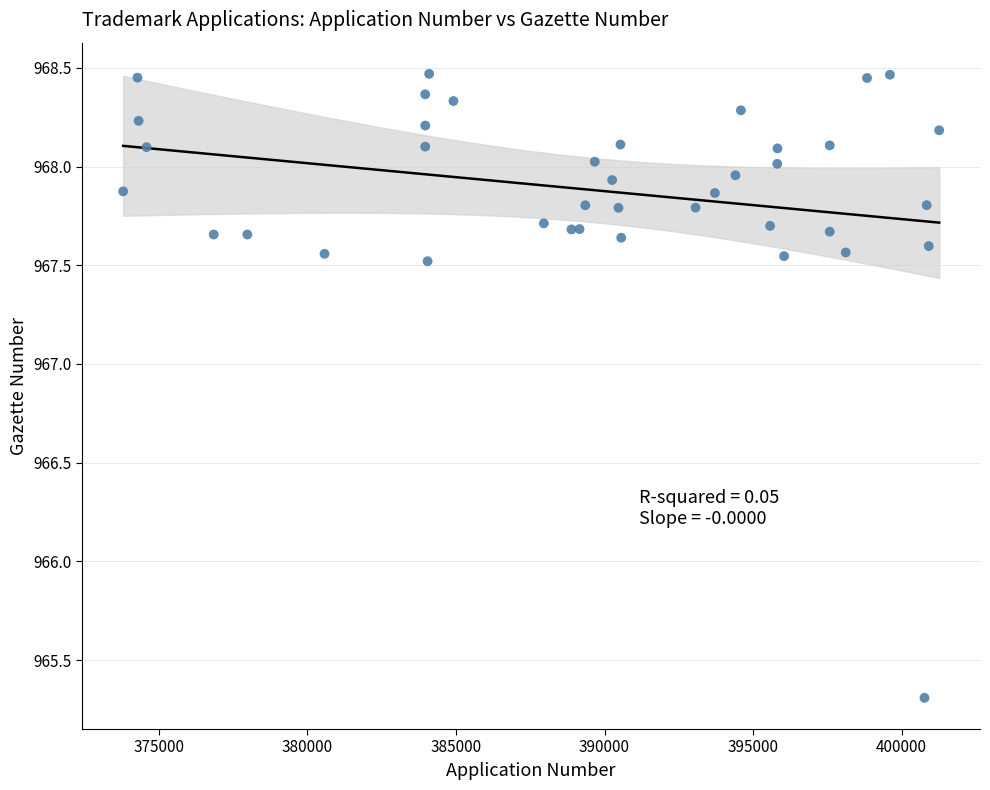

What Y value in the scatter plot is closest to 966?

965.3